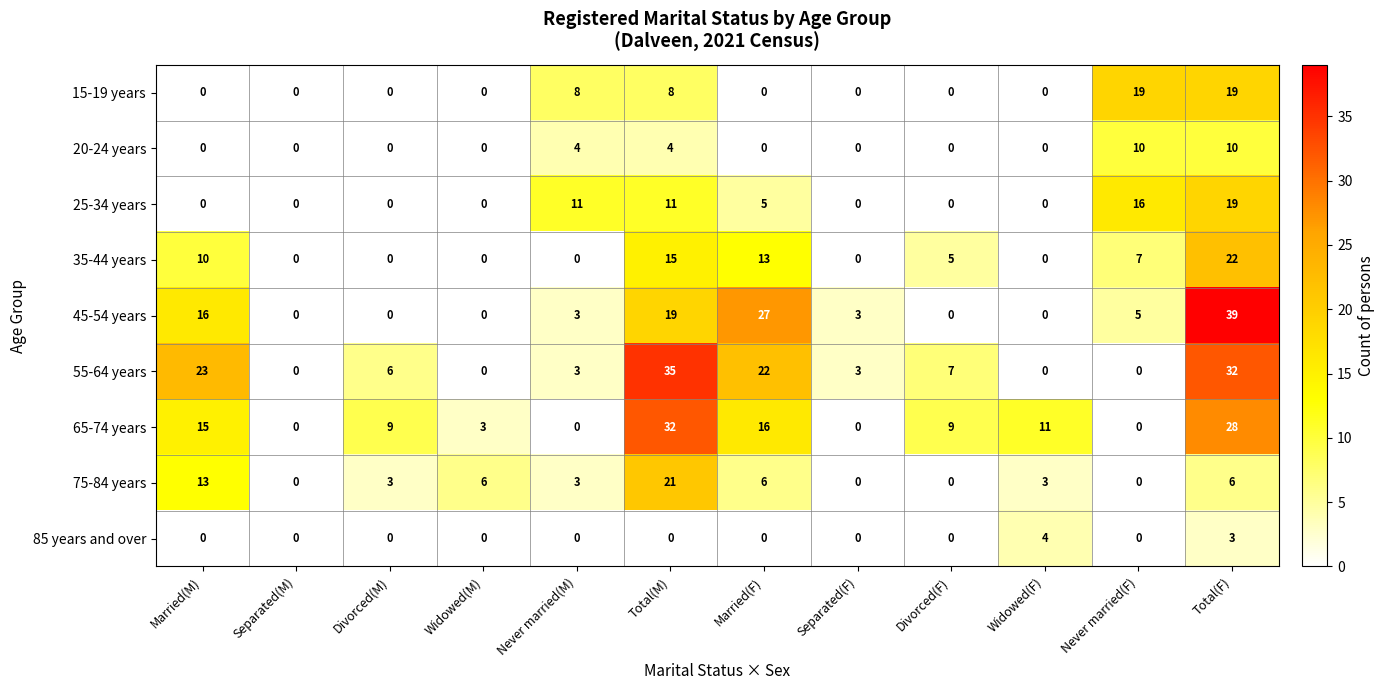

What is the difference between the second highest and minimum values in the 85 years and over series?

3